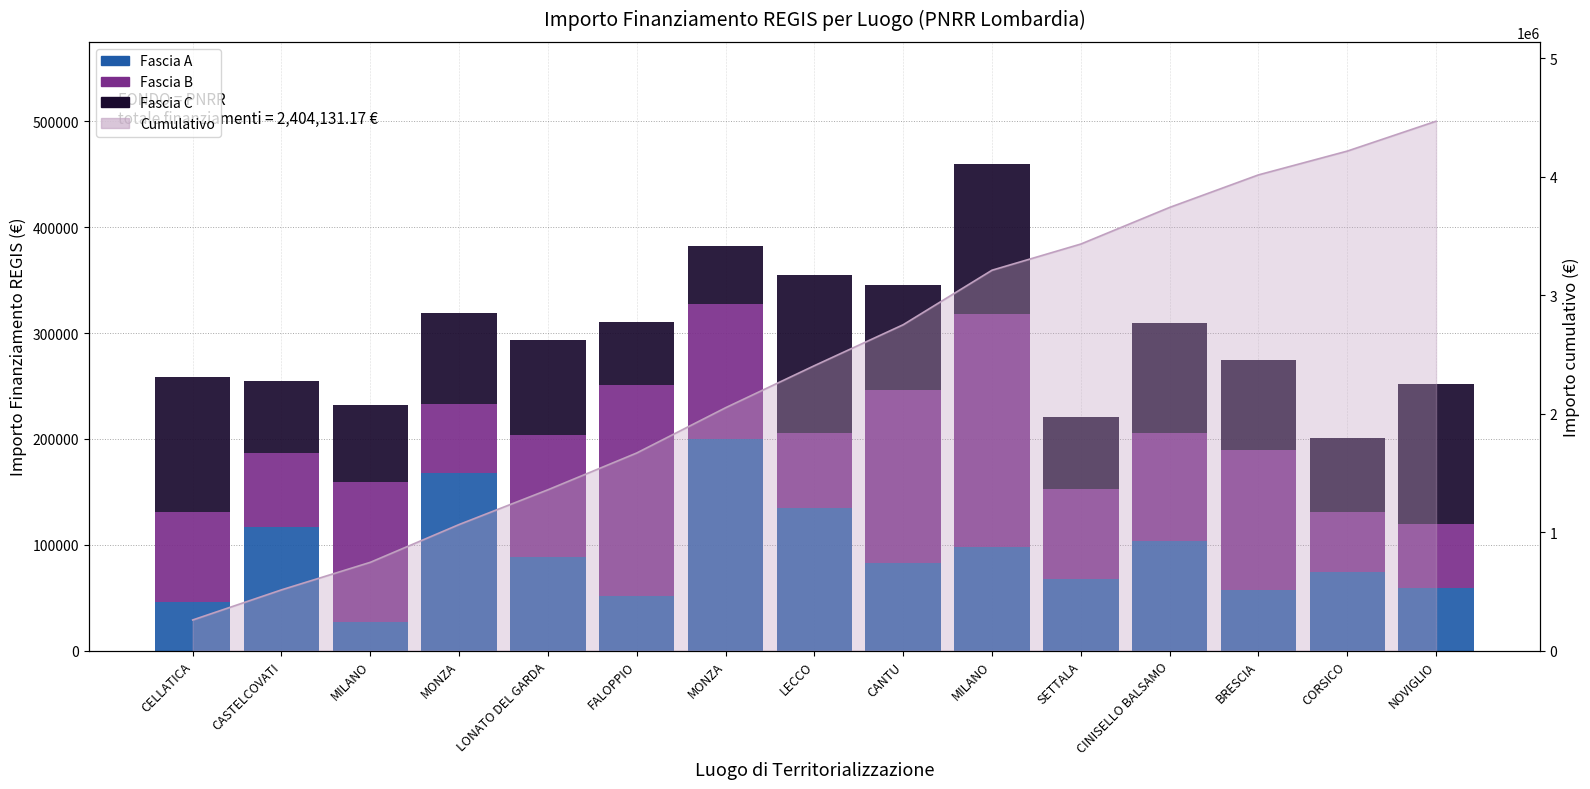

Rank the series by their maximum value, from highest to lowest.

Fascia B, Fascia A, Fascia C